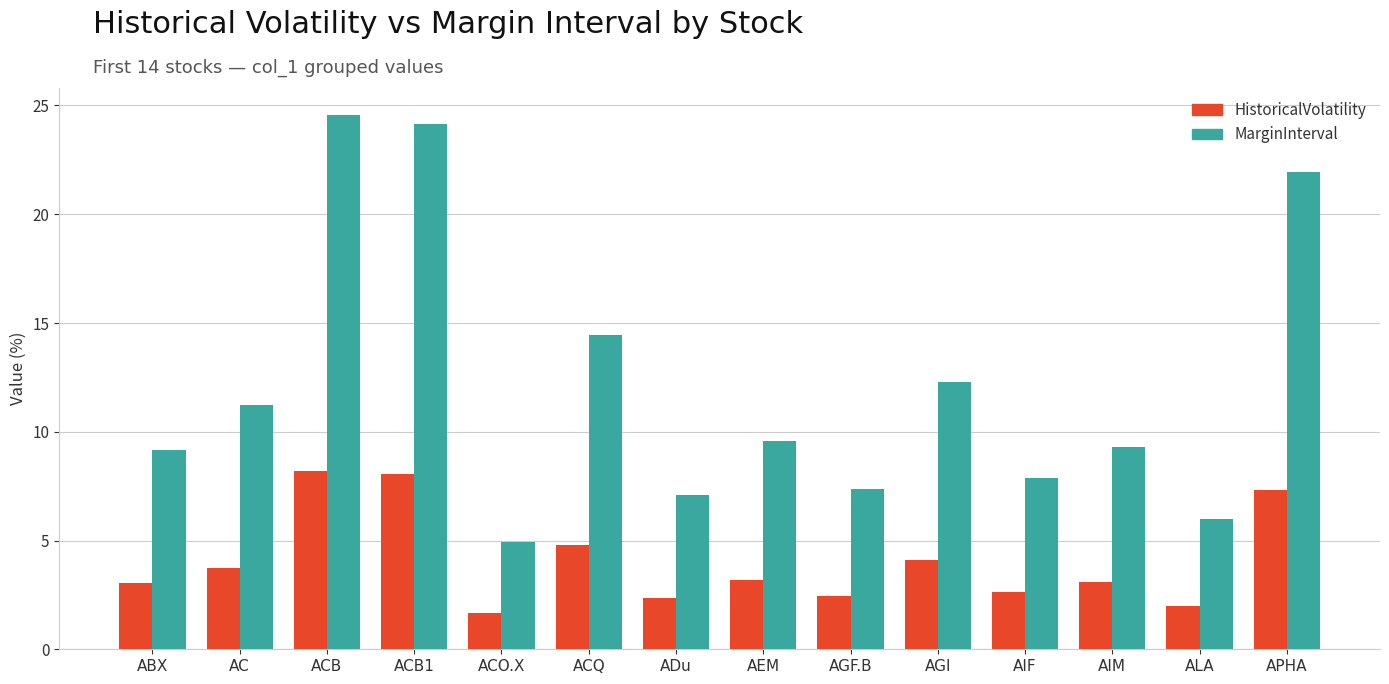

What are all the series names shown in the legend?

HistoricalVolatility, MarginInterval